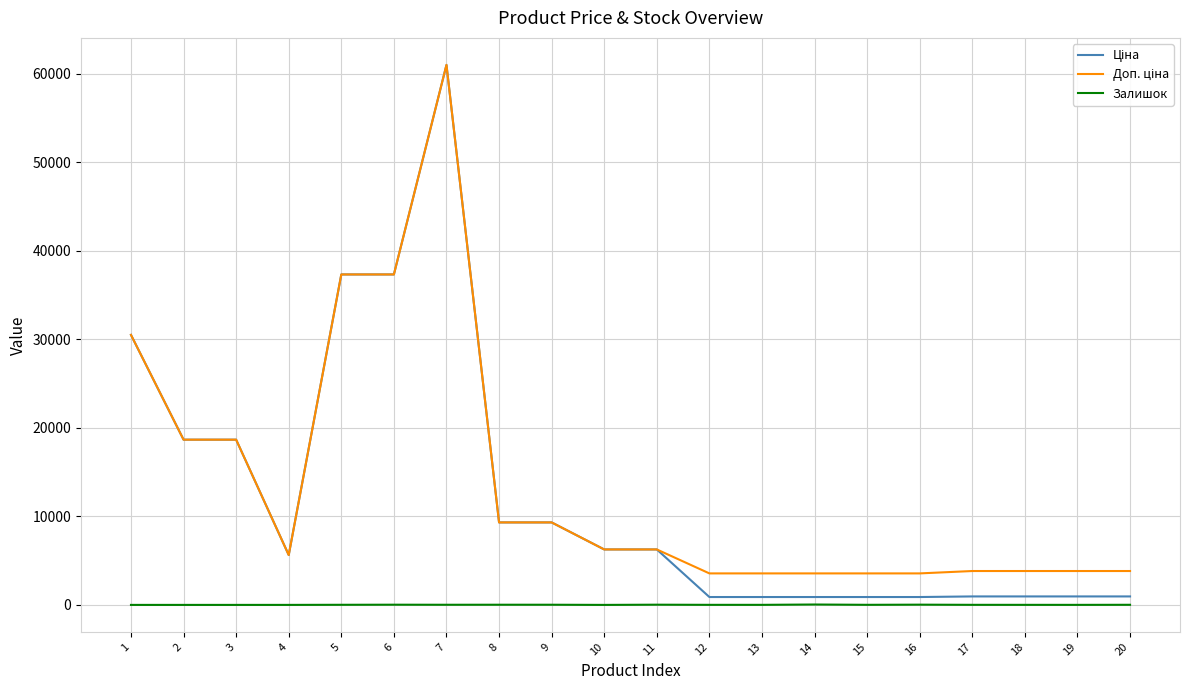

What is the total value across all series at 1?

61024.7